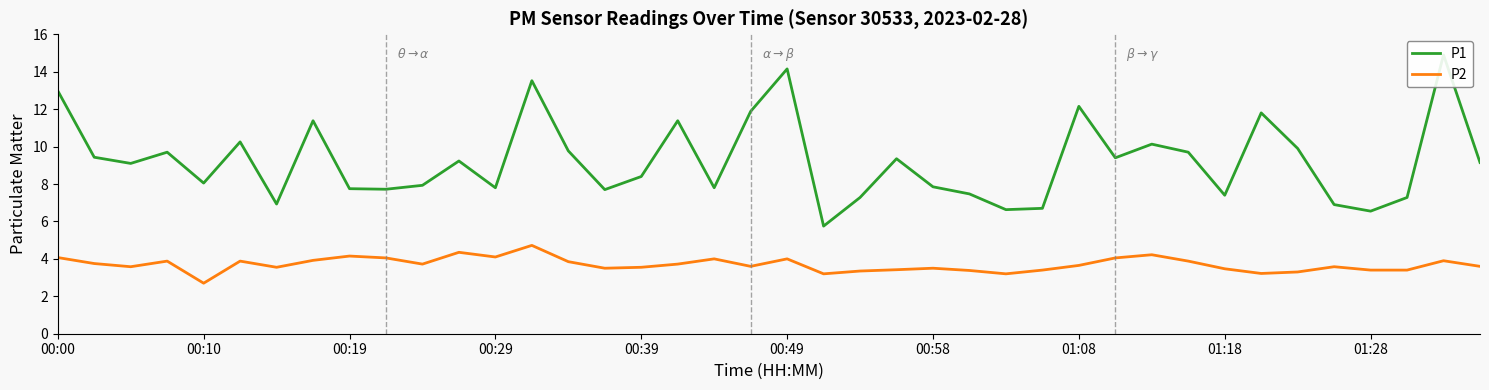

True or false: P2 and P1 intersect in this chart.

False